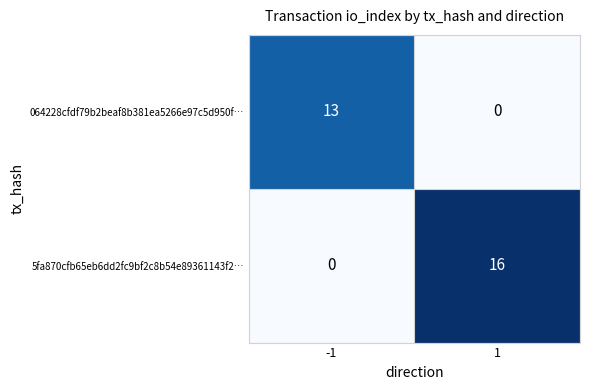

At 1, list the series in order from largest to smallest.

5fa870cfb65eb6dd2fc9bf2c8b54e89361143f2…, 064228cfdf79b2beaf8b381ea5266e97c5d950f…